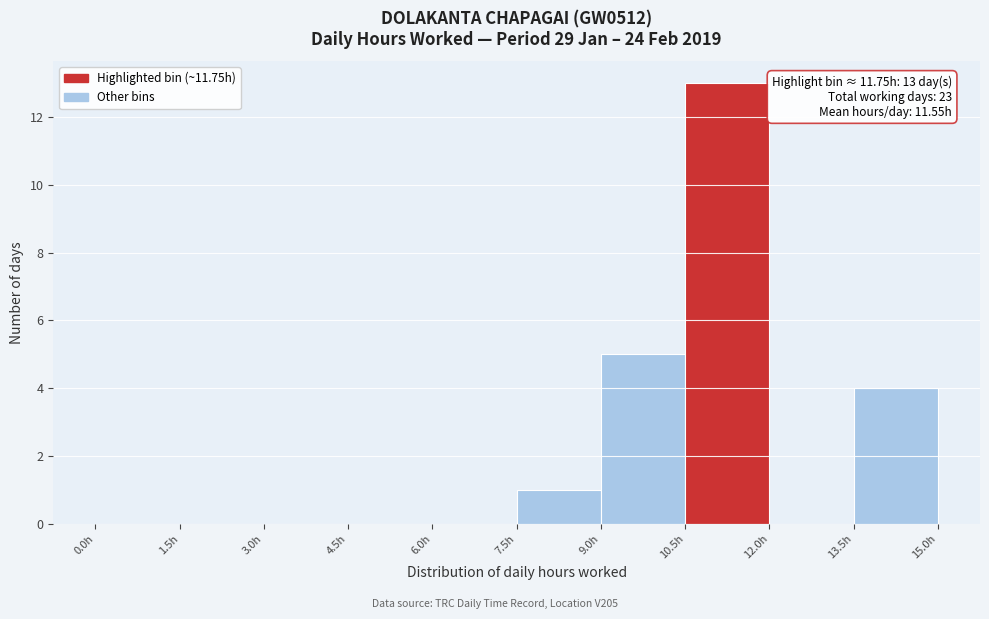

Over which range of the x-axis is the bar tallest?

10.5 to 12.0